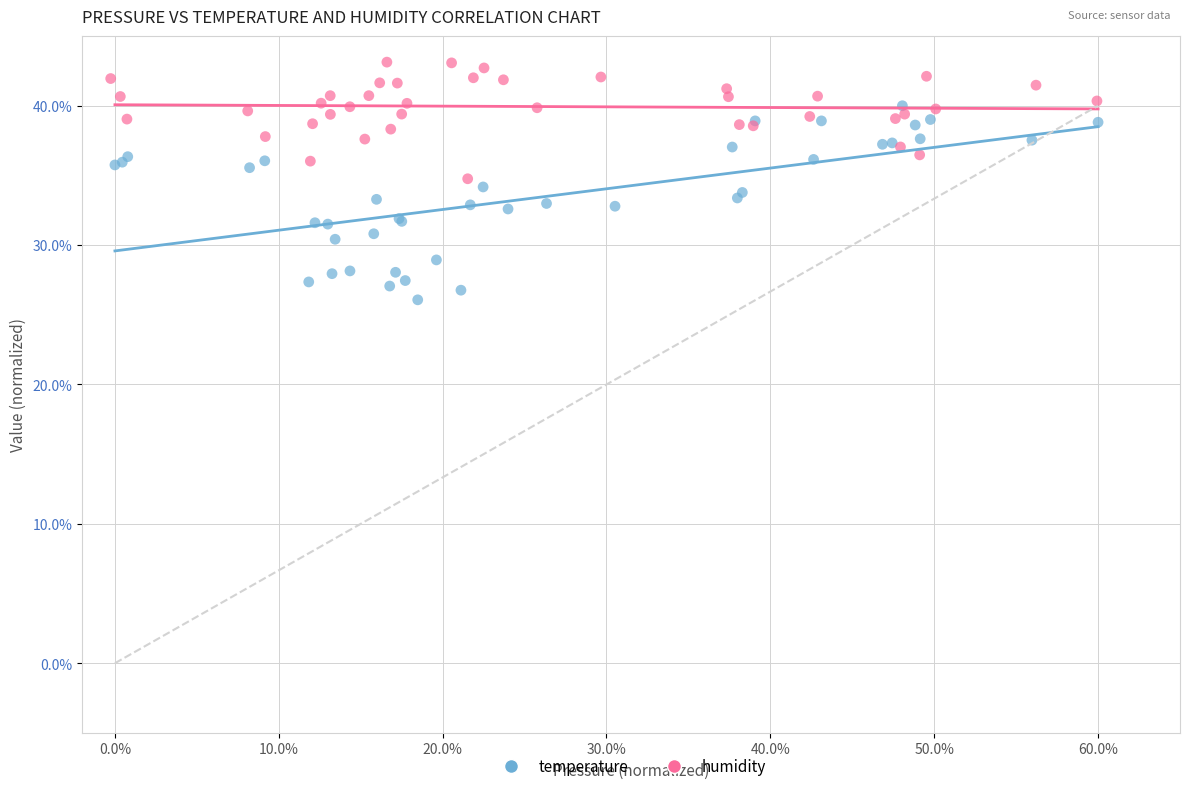

Which series has the widest spread of Y values?

temperature